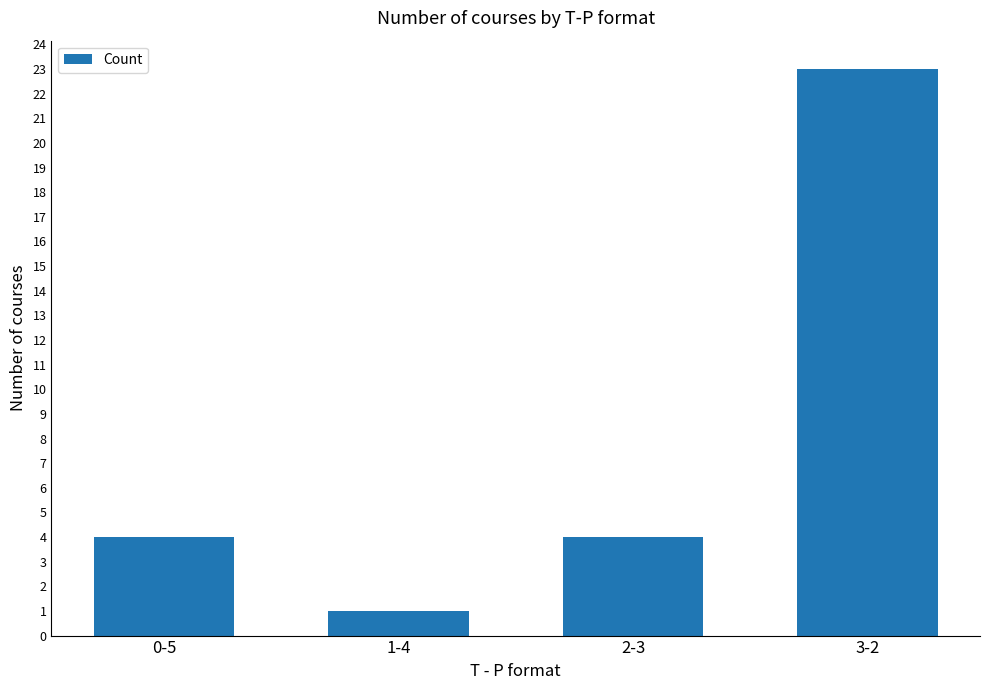

The chart shows a value of 23 at 3-2. True or false?

True